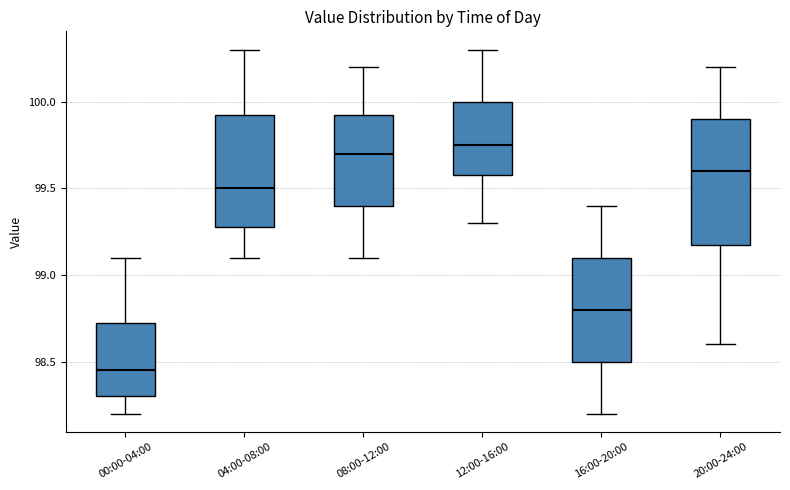

Where does the median line of the box for 16:00-20:00 sit on the y-axis? The values are not printed on the chart, so give them approximately, as read against the axis.

98.80